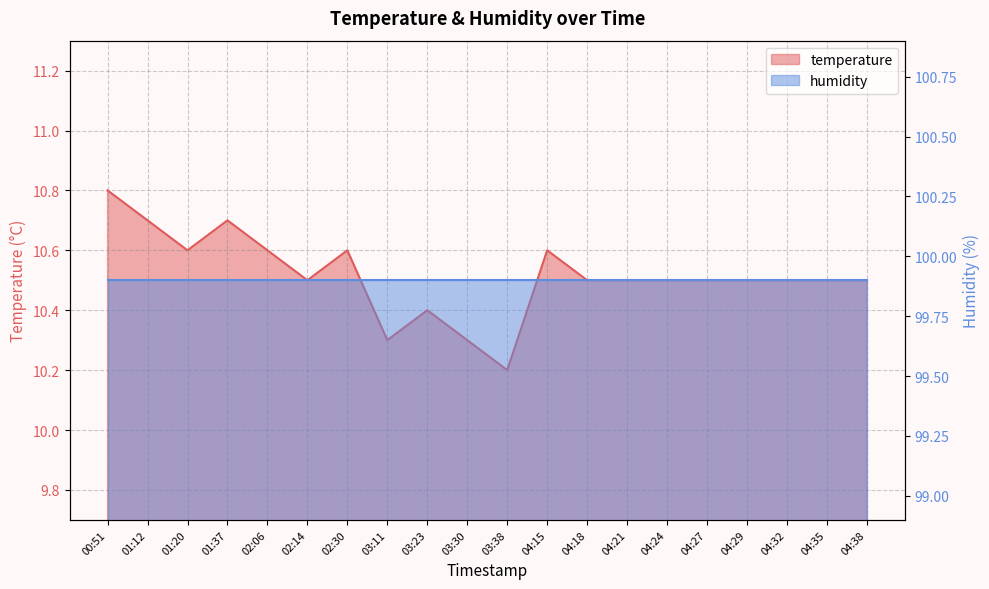

List the labels in order of value, largest first.

00:51, 01:12, 01:37, 01:20, 02:06, 02:30, 04:15, 02:14, 04:18, 04:21, 04:24, 04:27, 04:29, 04:32, 04:35, 04:38, 03:23, 03:11, 03:30, 03:38